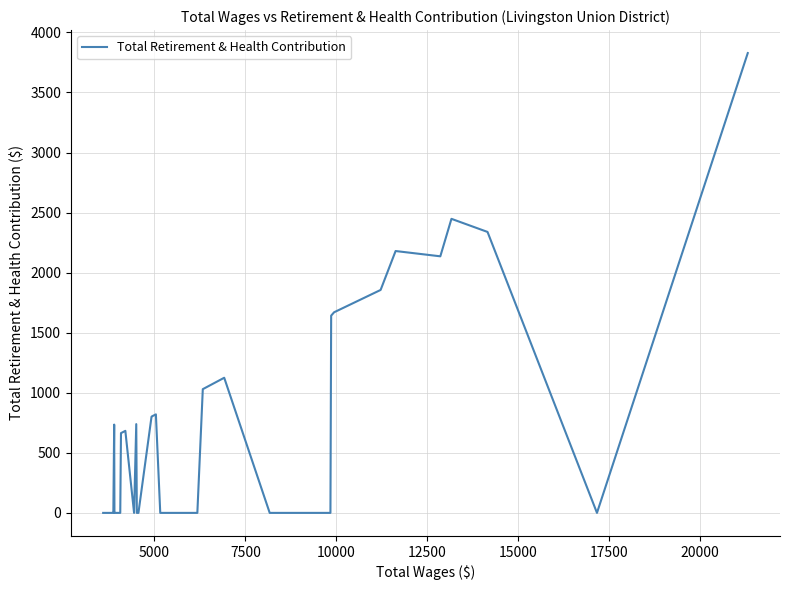

What is the maximum value shown in the chart?

3828